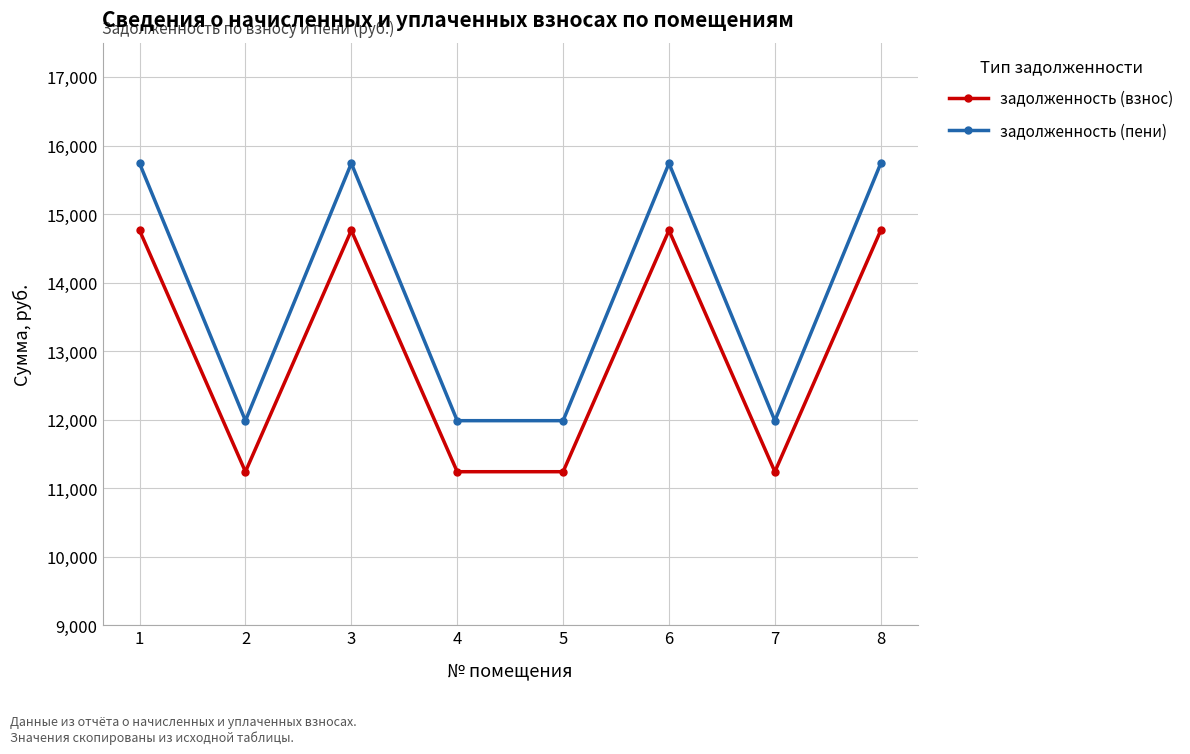

What is the spread (max minus min) of values at 3?

977.9